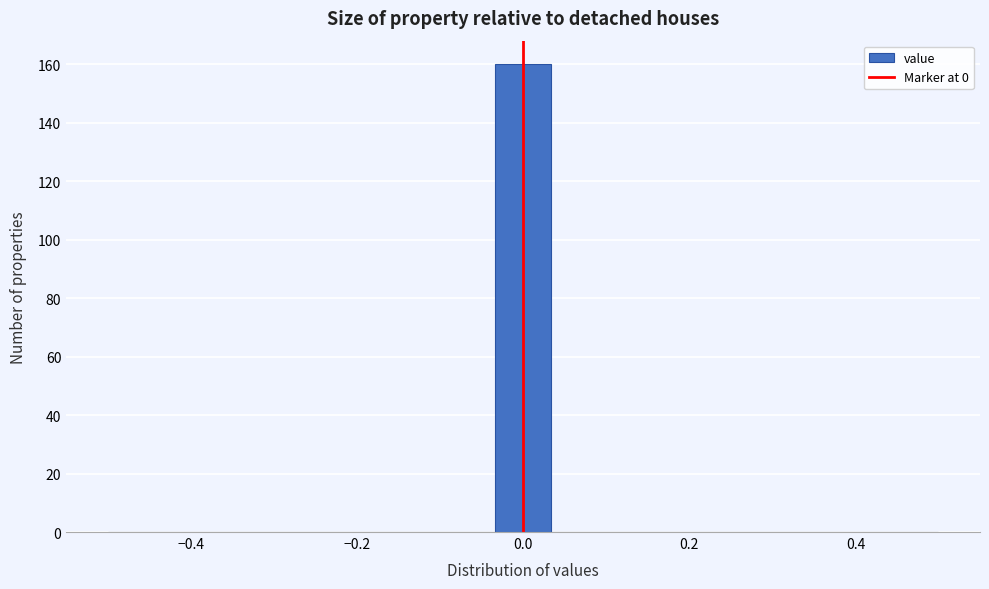

Read against the x-axis, roughly where is the centre of the tallest bar?

0.00